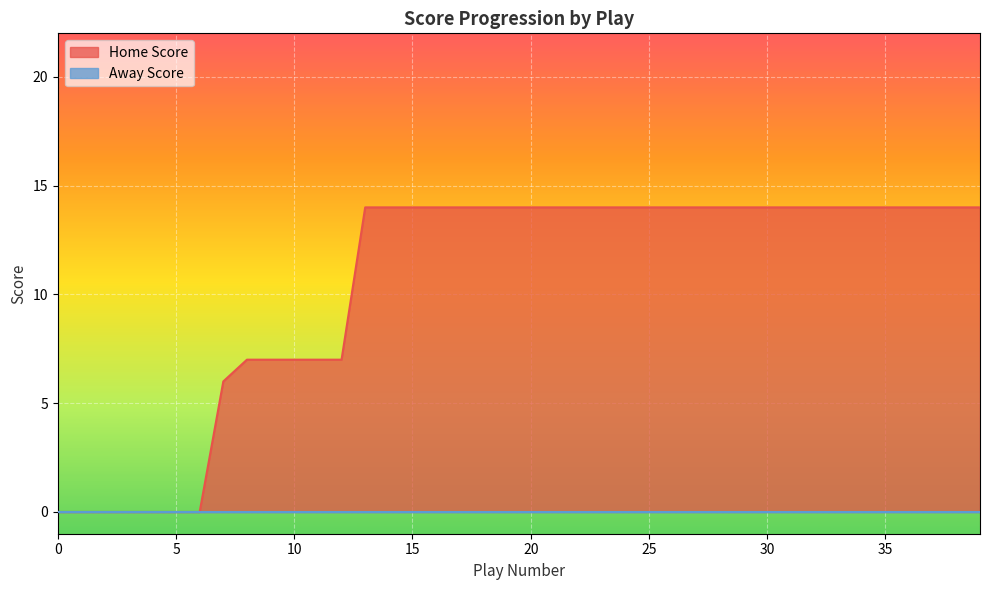

What is the average value?

10